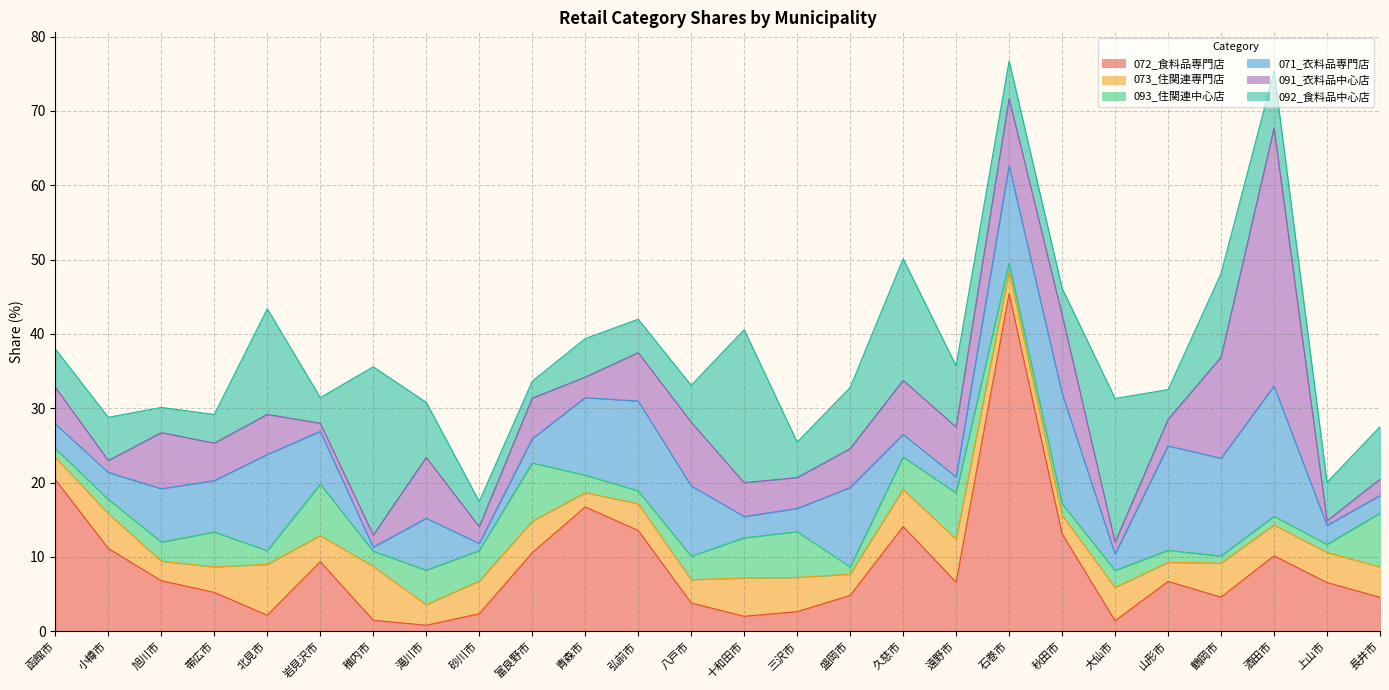

What are all the series names shown in the legend?

072_食料品専門店, 073_住関連専門店, 093_住関連中心店, 071_衣料品専門店, 091_衣料品中心店, 092_食料品中心店